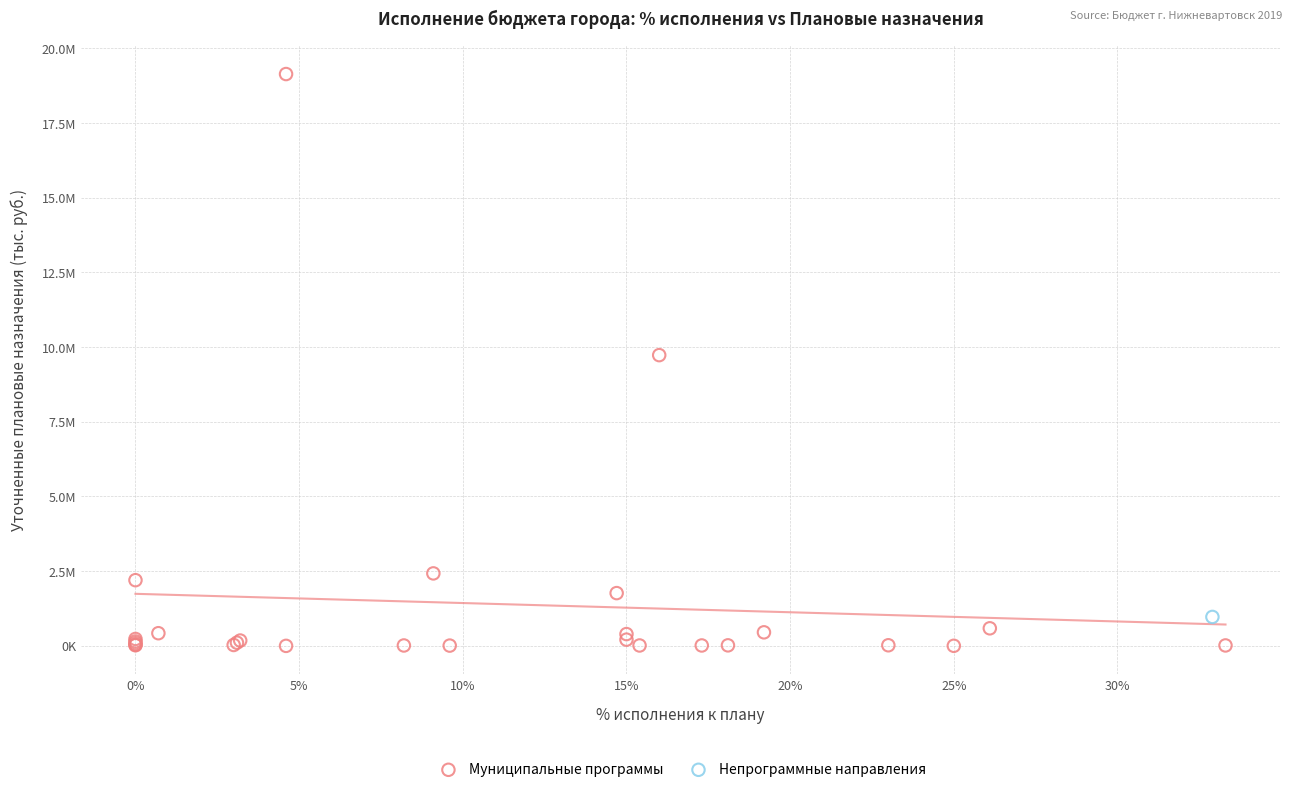

What are all the series names shown in the legend?

Муниципальные программы, Непрограммные направления